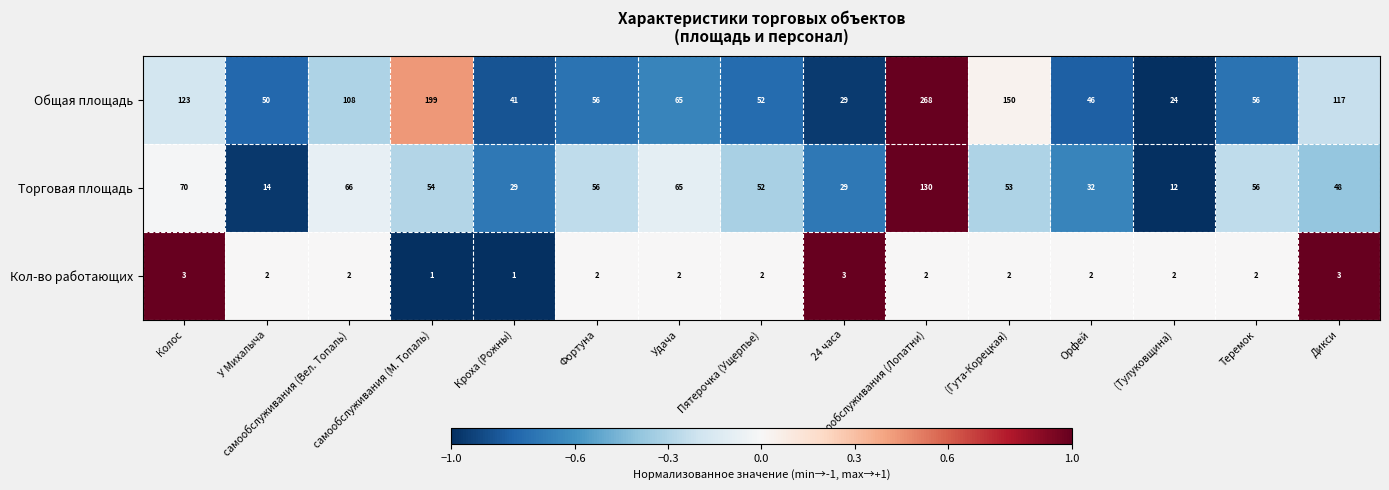

Which series has the largest total across all categories?

Общая площадь